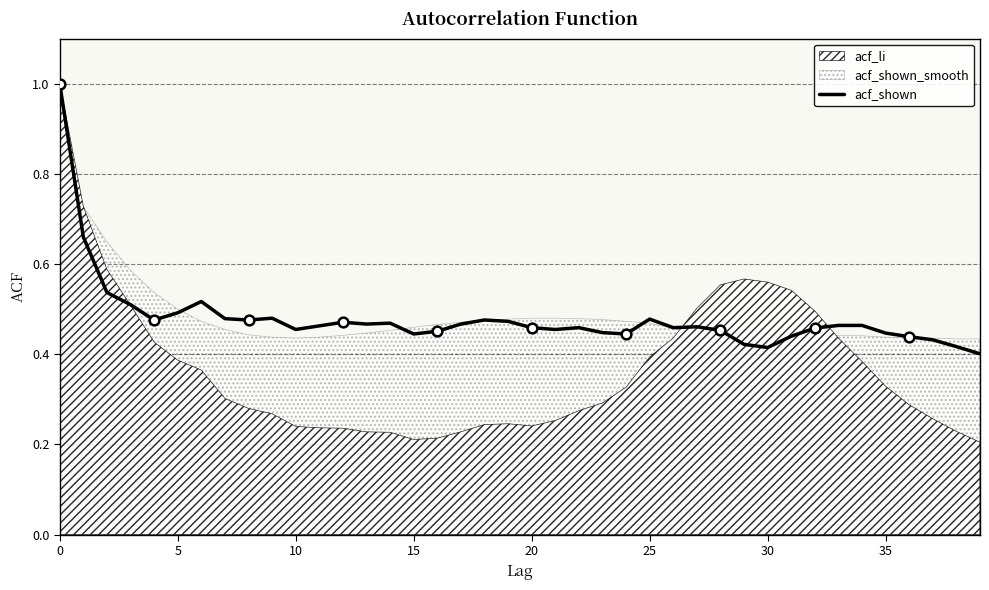

What is the difference between the values at 22 and 0?

0.5